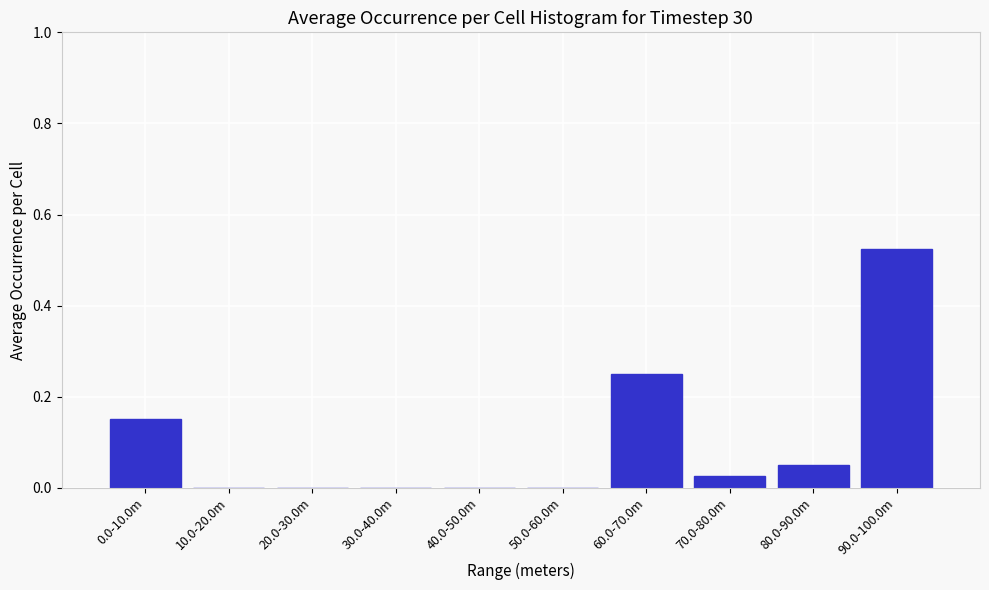

What is the change in value from 40.0-50.0m to 90.0-100.0m?

+0.5